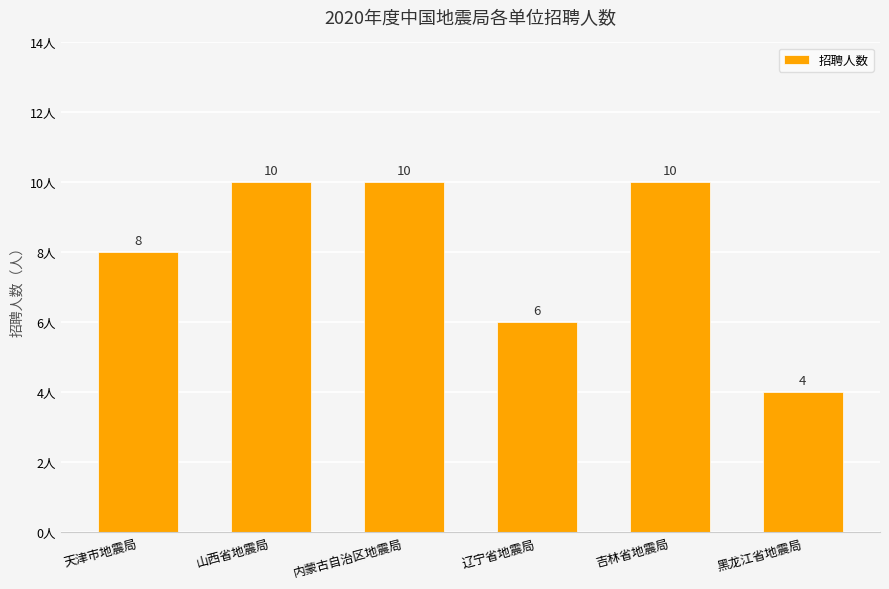

Read the value at 天津市地震局.

8